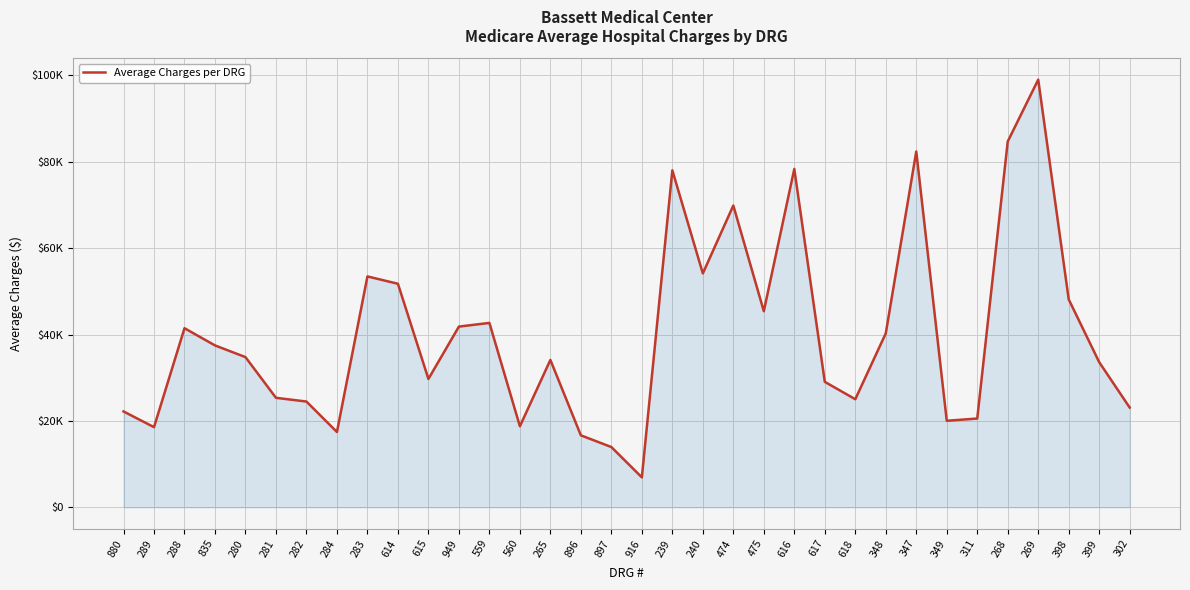

Does the chart have visible grid lines?

Yes